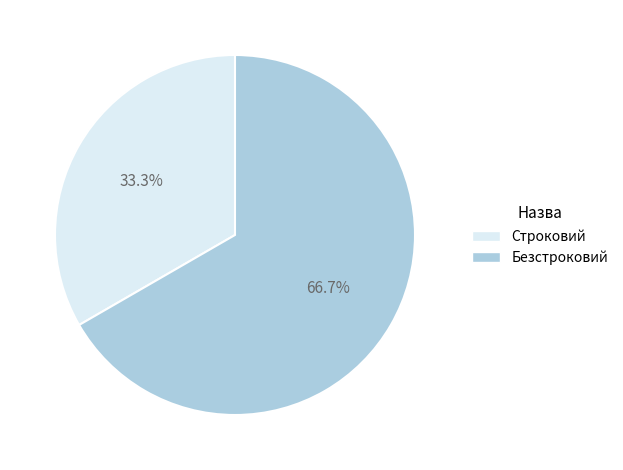

To the nearest percent, what portion does Безстроковий represent?

67%